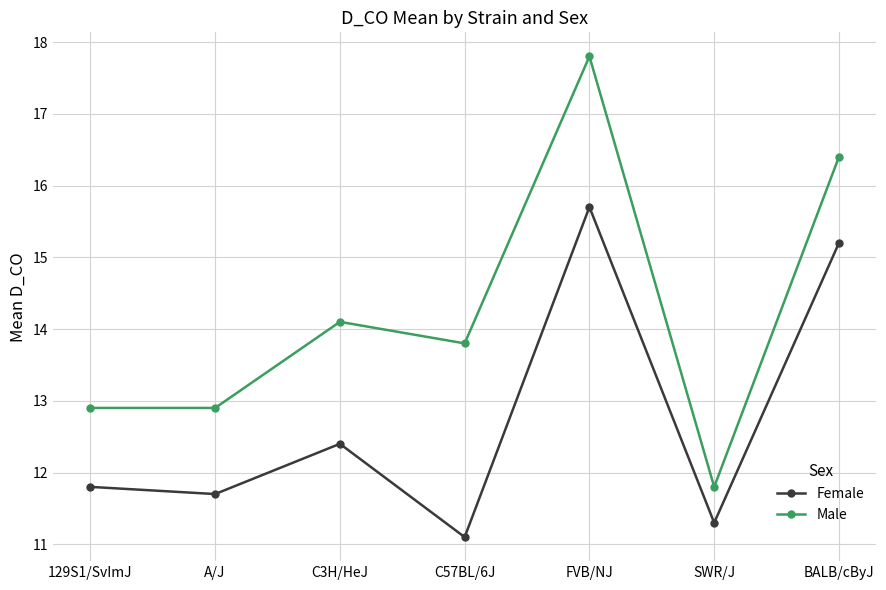

True or false: Female and Male intersect in this chart.

False